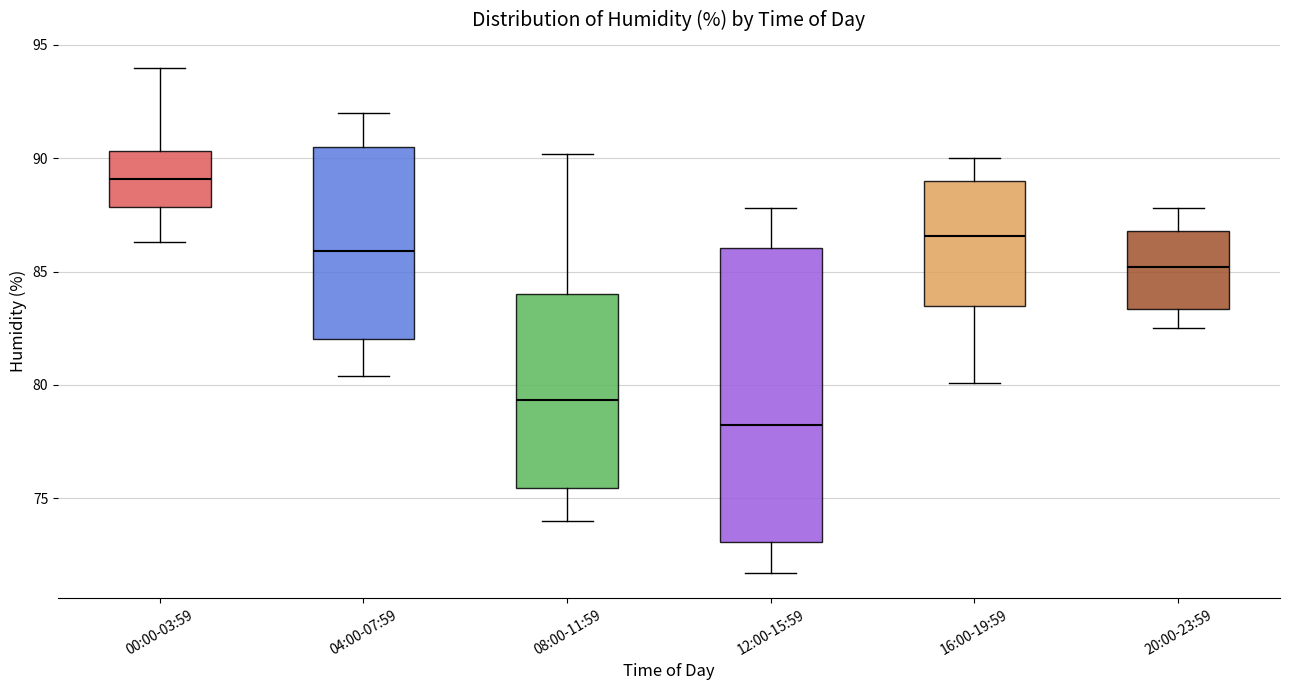

Which box's median line is the lowest?

12:00-15:59